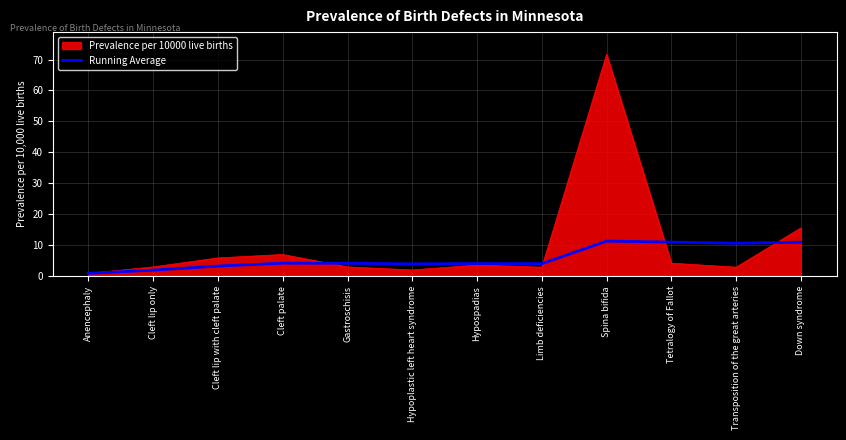

Which series has the widest spread of values?

Prevalence per 10000 live births